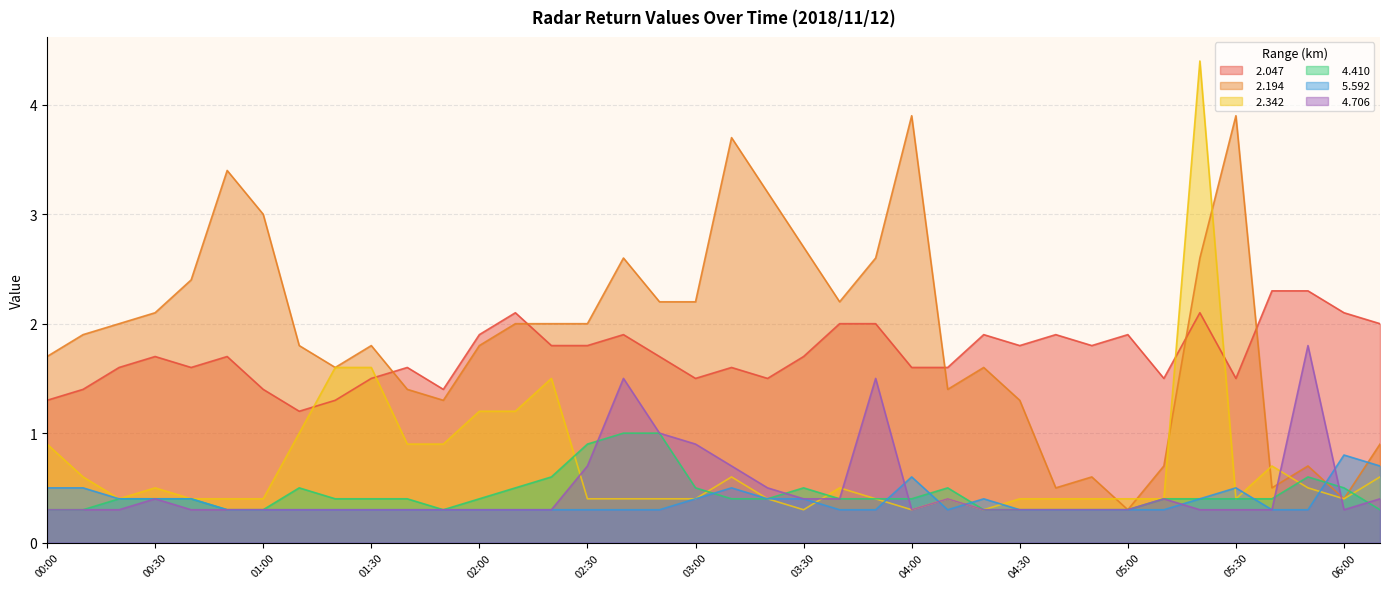

What is the minimum value shown in the chart?

0.3